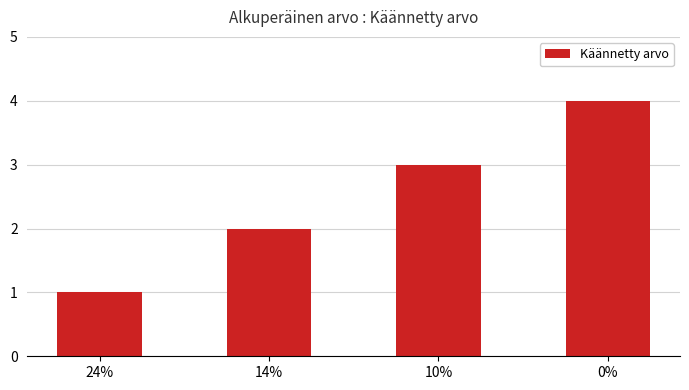

Where is the data nearest to the value 2?

14%